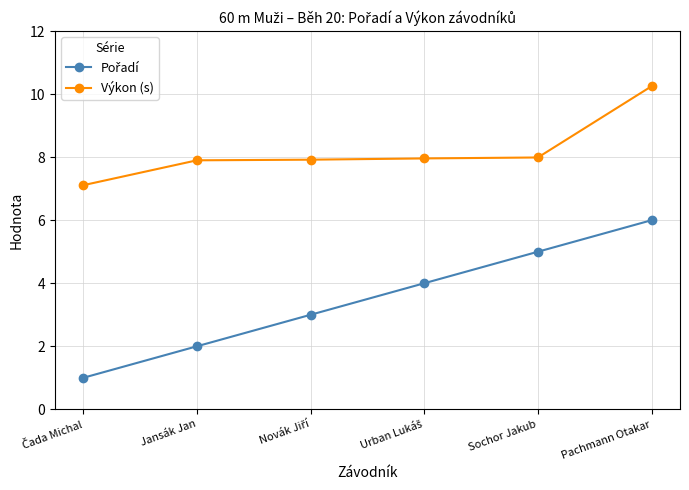

What is the difference between the maximum and minimum values in the Výkon (s) series?

3.1